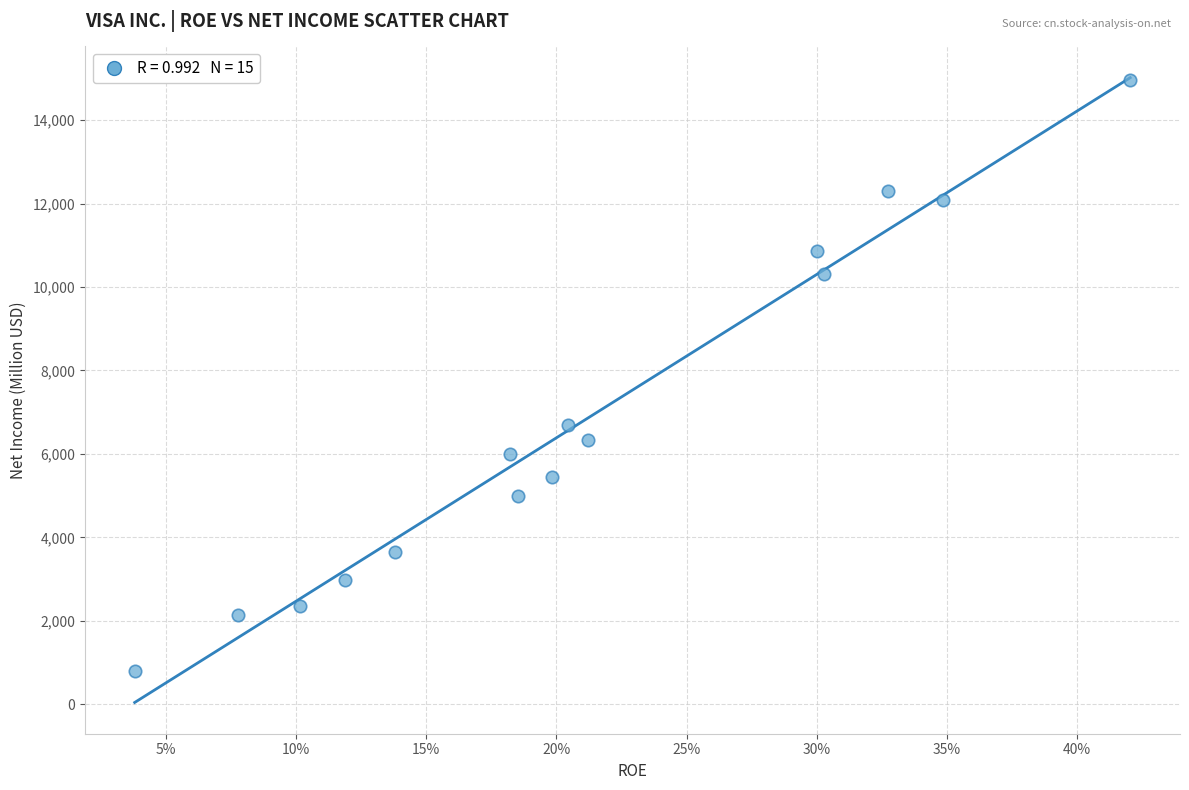

What is the range of Y values (max minus min)?

14153